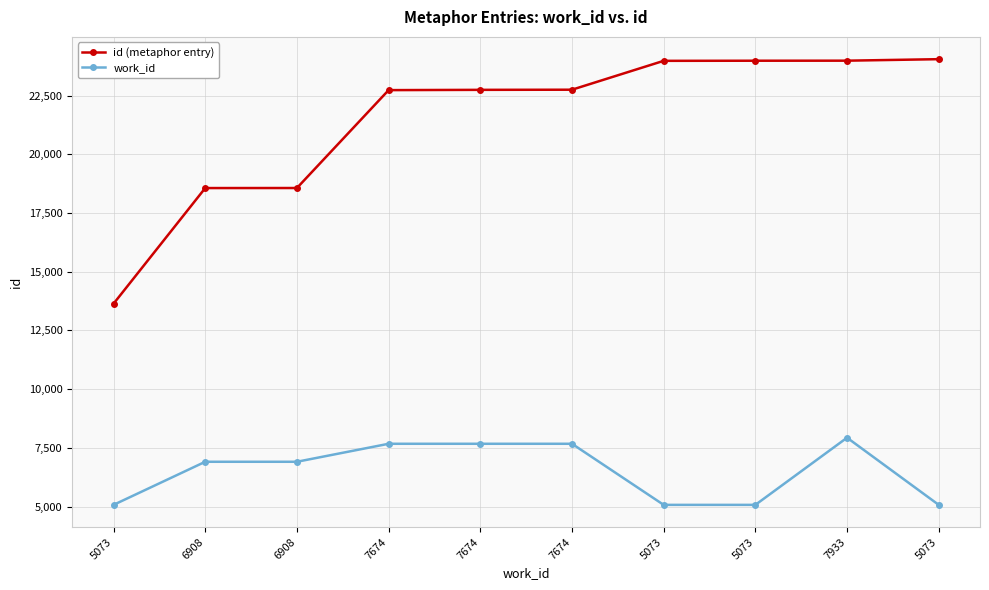

Does the chart have visible grid lines?

Yes